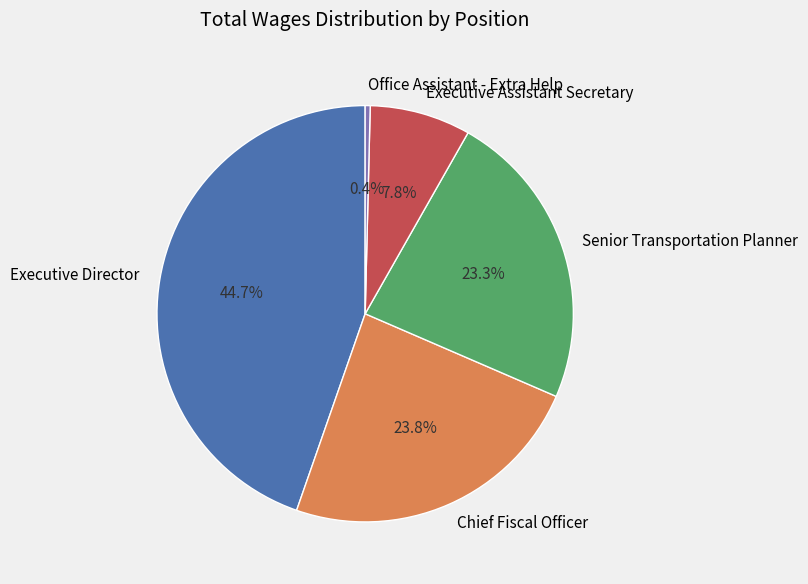

Does Executive Director represent more than half of the total?

No